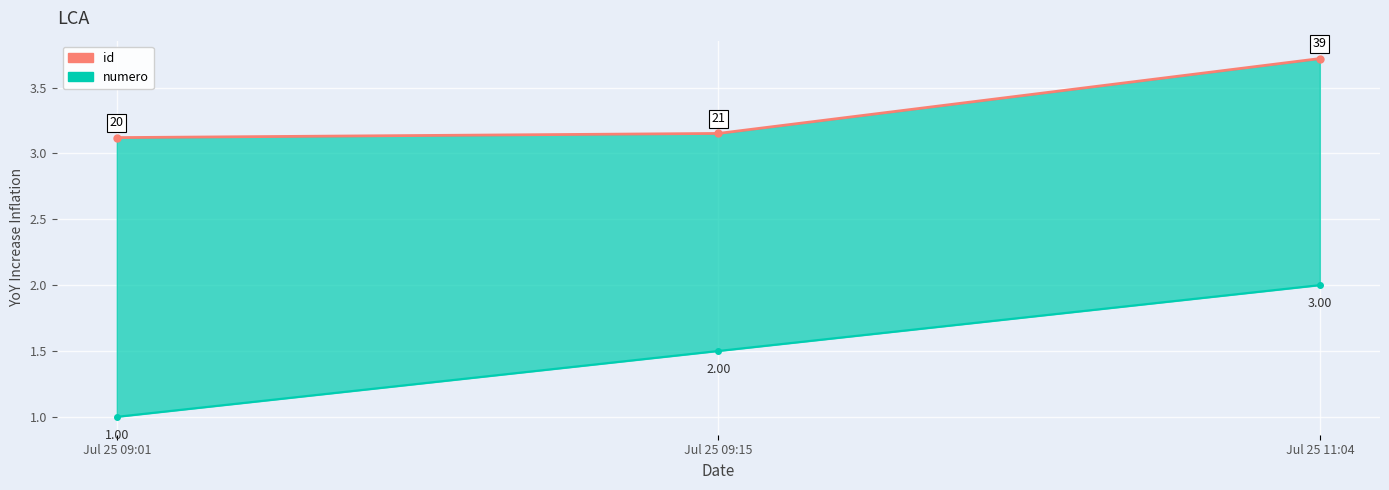

At Jul 25 09:15, list the series in order from largest to smallest.

id, numero